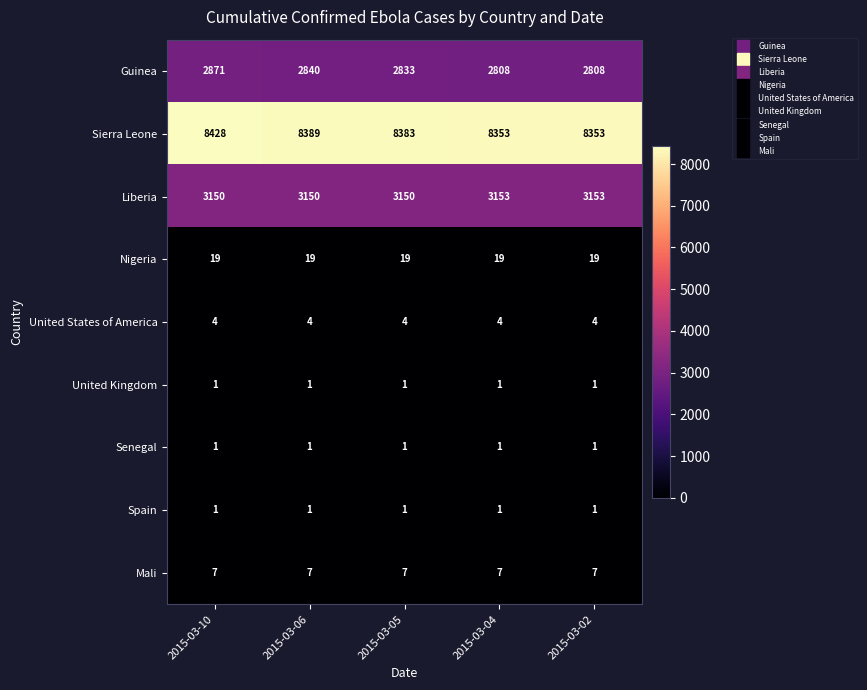

Which category has the highest value across all series?

2015-03-10